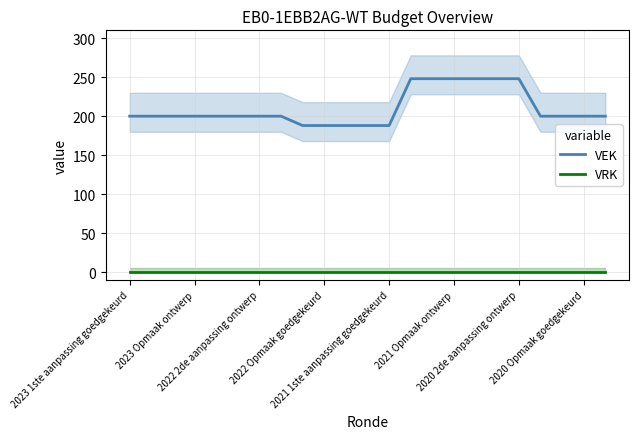

The value of VEK at 2021 Opmaak ontwerp is 248. True or false?

True